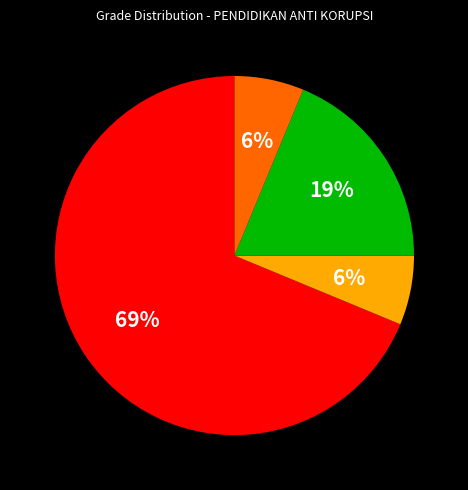

Is there any slice that represents more than half of the pie?

Yes